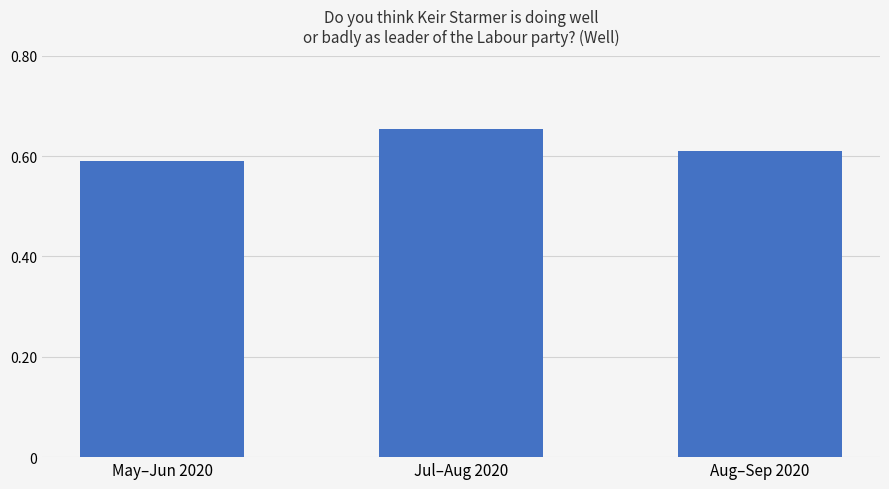

Which label corresponds to the largest value in the chart?

Jul–Aug 2020